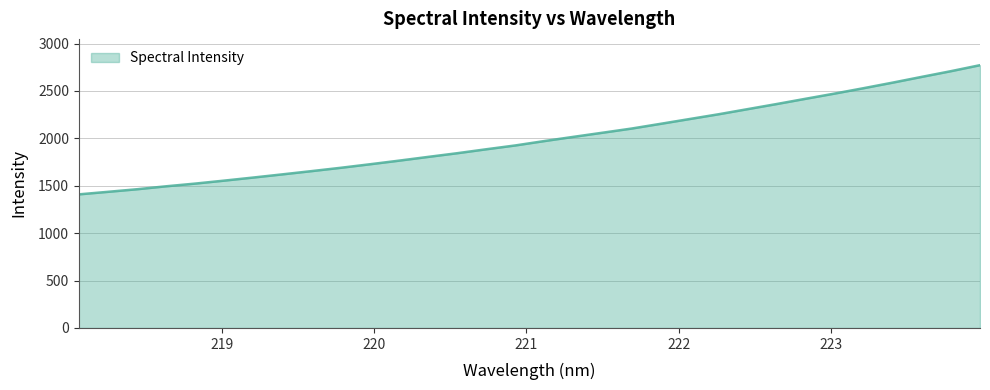

What is the difference between the maximum and minimum values?

1362.6